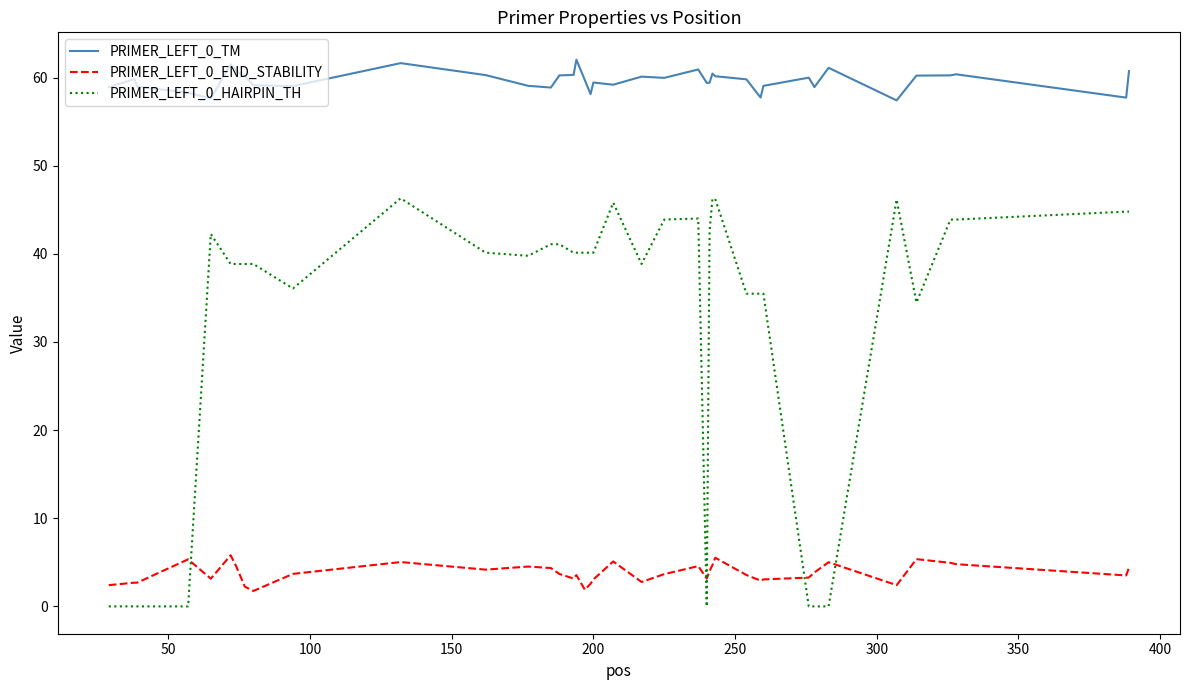

What is the difference between the maximum and minimum values in the PRIMER_LEFT_0_TM series?

4.6